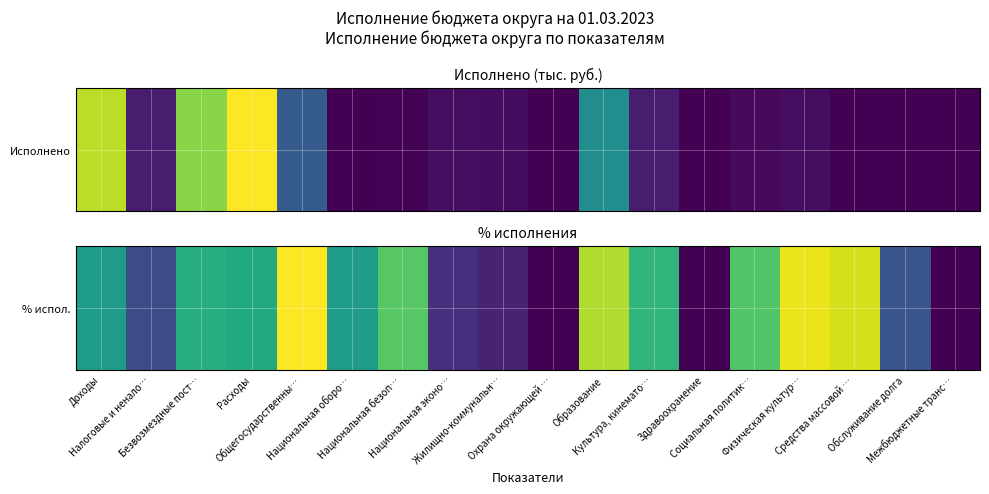

What is the difference between the maximum and second lowest values?

15.2